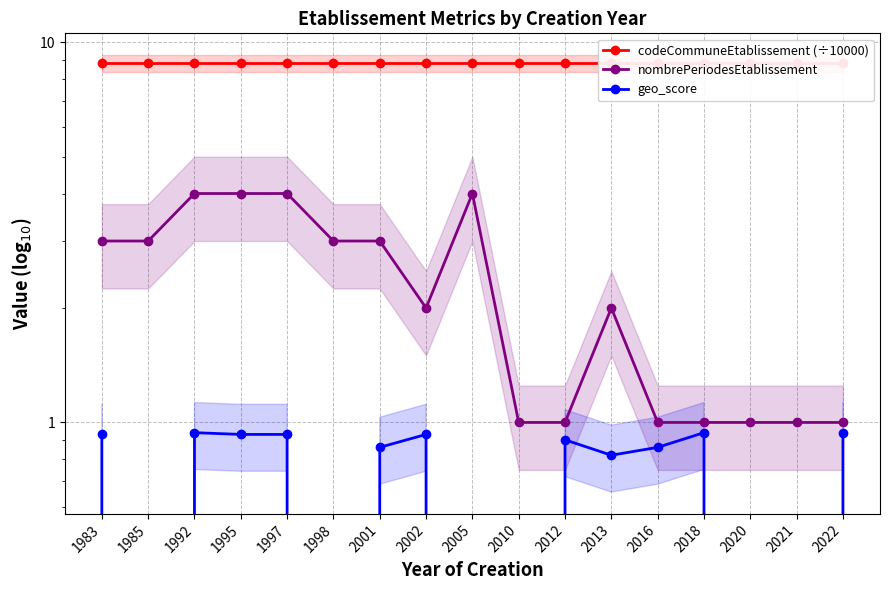

What is the spread (max minus min) of values at 1983?

7.9